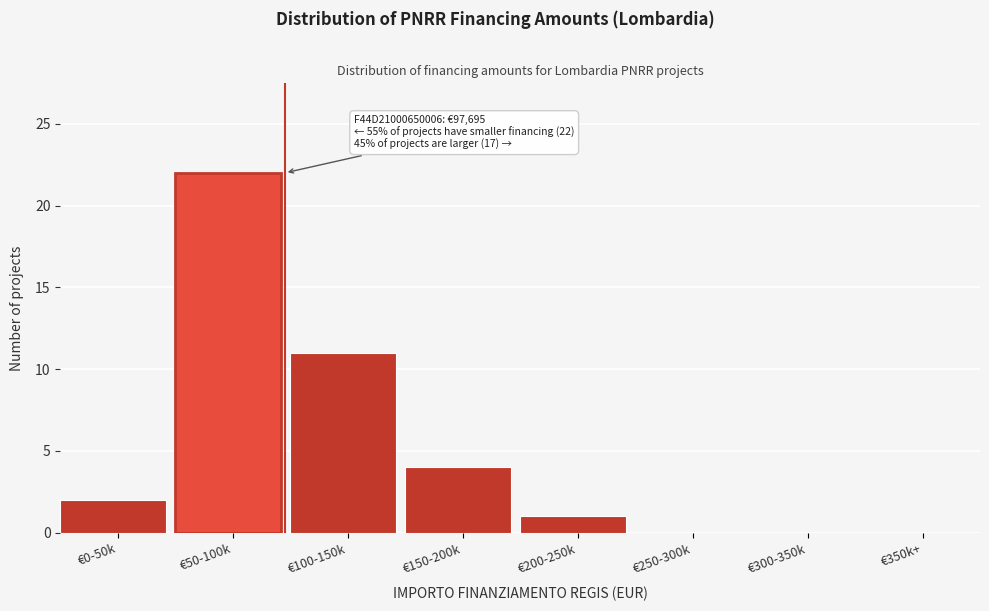

Reading right to left, transcribe all the data shown in this chart.

€350k+=0	€300-350k=0	€250-300k=0	€200-250k=1	€150-200k=4	€100-150k=11	€50-100k=22	€0-50k=2